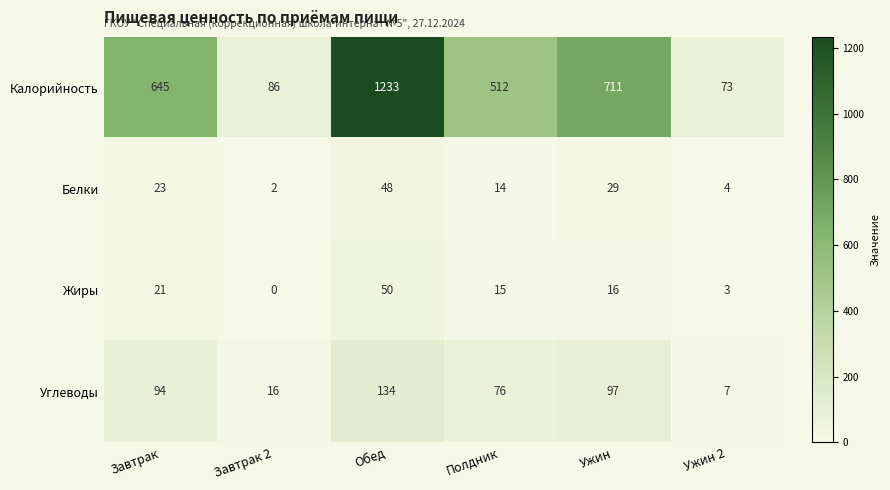

What is the total value across all series at Завтрак?

783